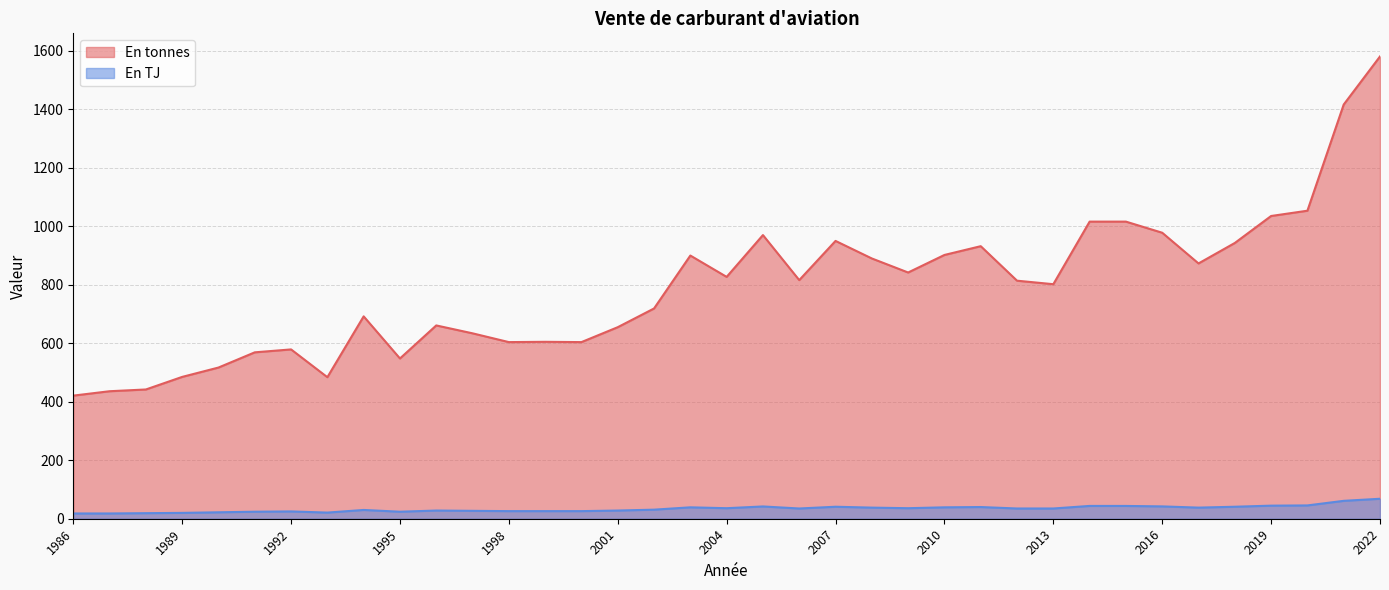

Does the chart display data point markers on the line(s)?

No